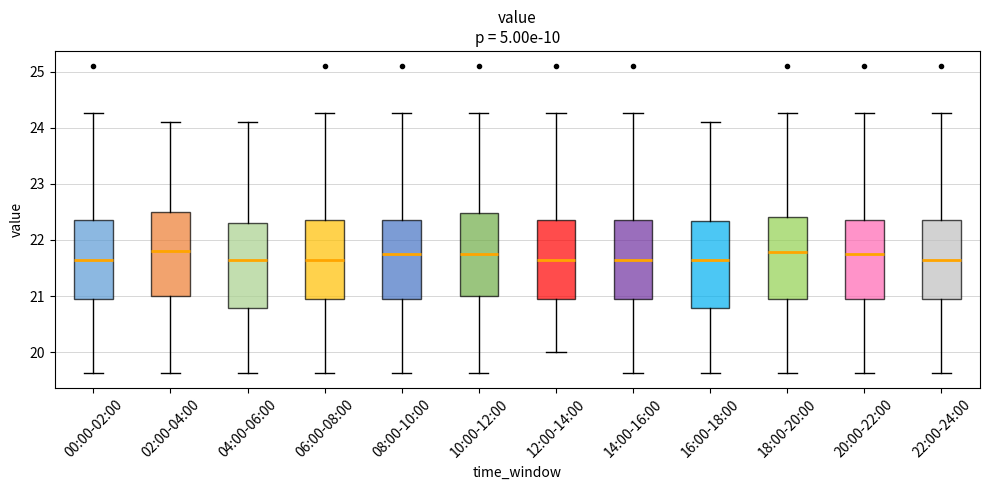

Where is the lower edge of the box for 02:00-04:00 on the y-axis? The values are not printed on the chart, so give them approximately, as read against the axis.

21.0